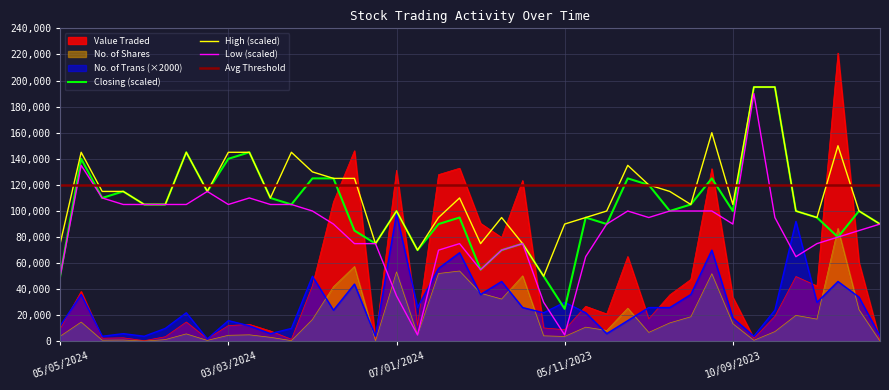

At 11/02/2024, list the series in order from largest to smallest.

No. of Trans, Value Traded, No. of Shares